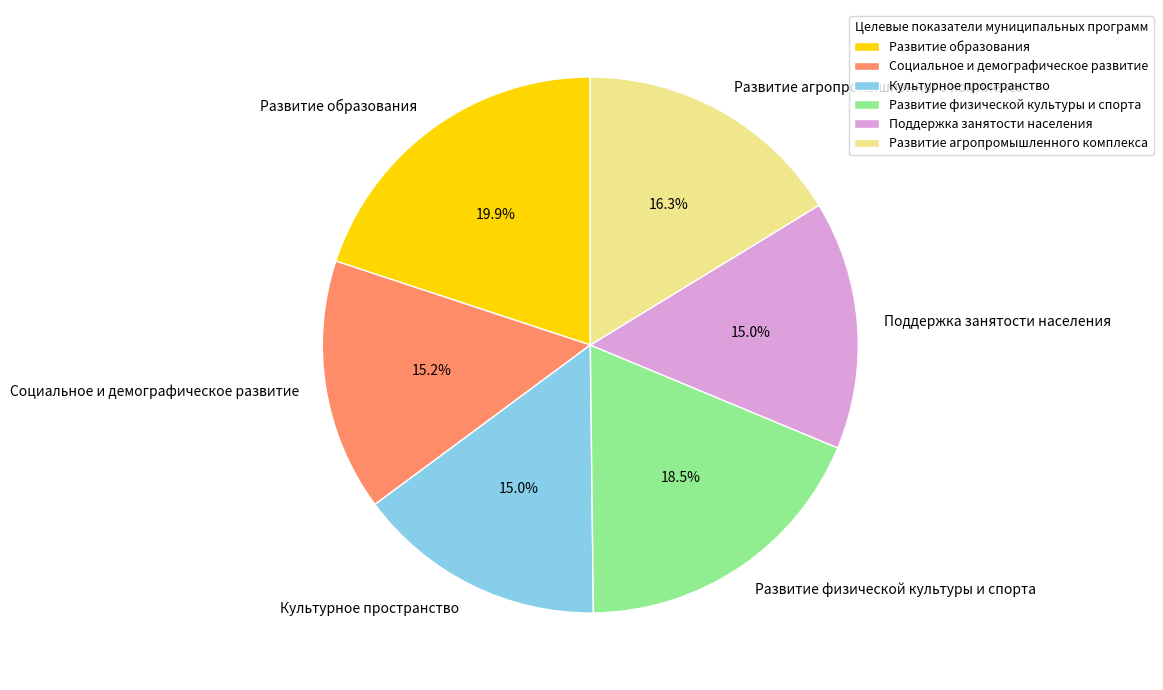

To the nearest percent, what is the difference between the Развитие образования and Социальное и демографическое развитие slice percentages?

5%